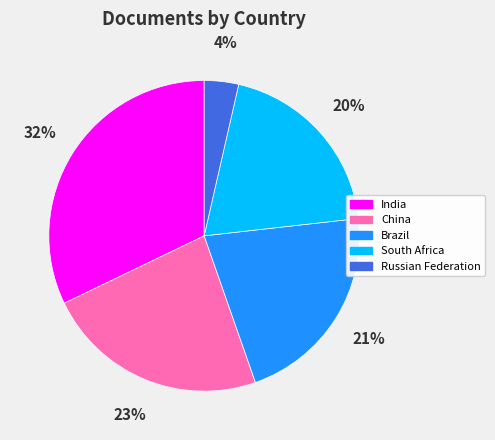

Do China and Russian Federation together represent more than half of the pie?

No